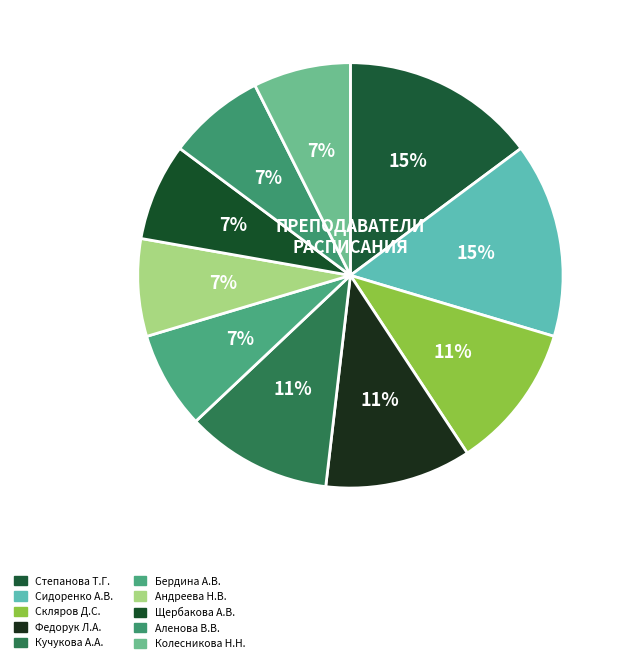

Does Колесникова Н.Н. account for over 50% of the chart?

No